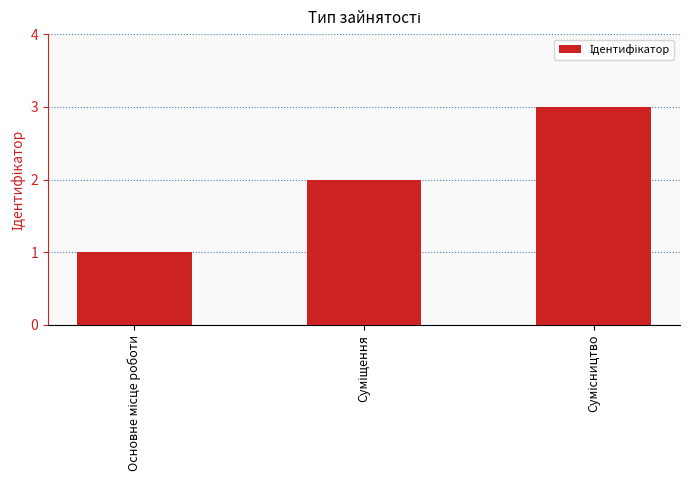

What is the sum of all values?

6